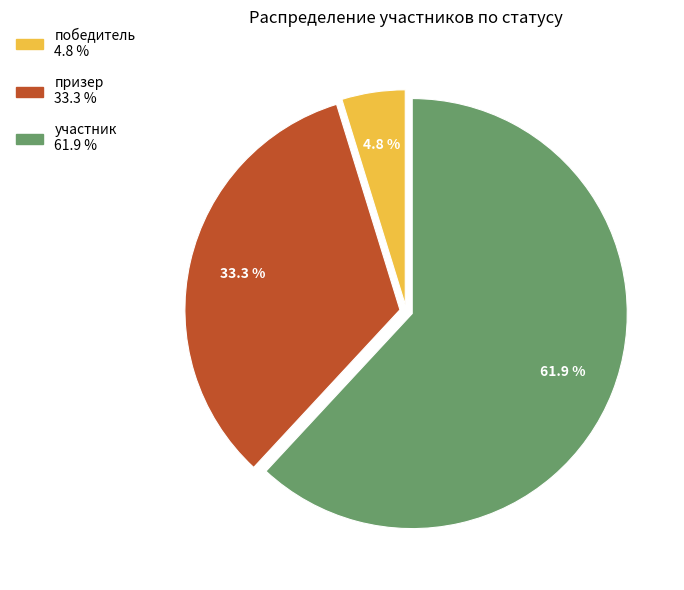

Count the number of slices in the pie.

3